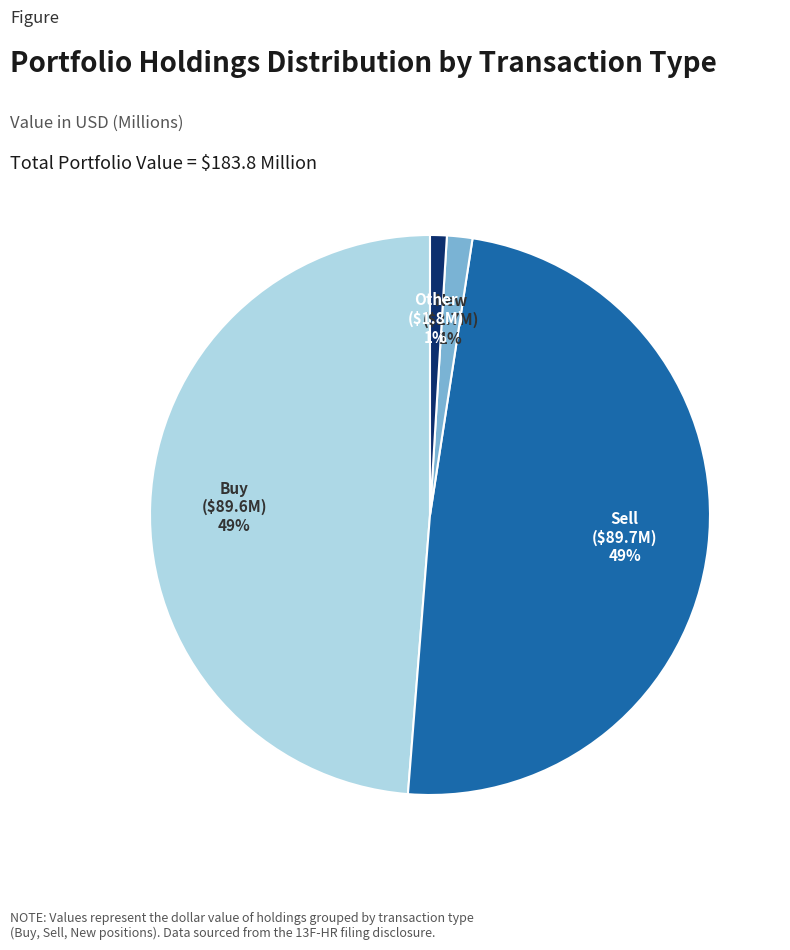

To the nearest percent, what percentage of the pie is Buy?

49%